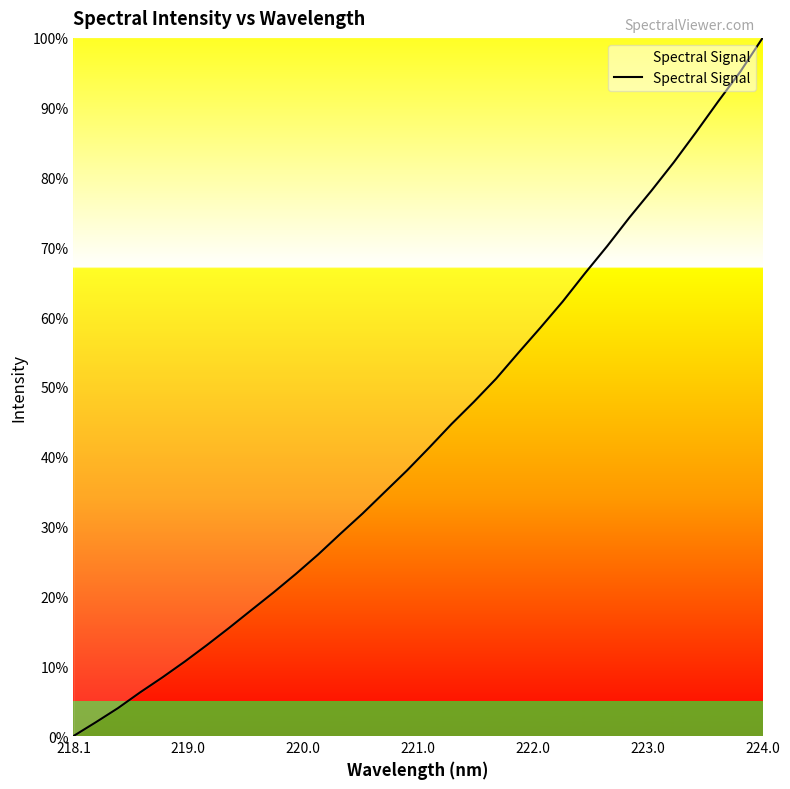

What is the maximum value shown in the chart?

100.0